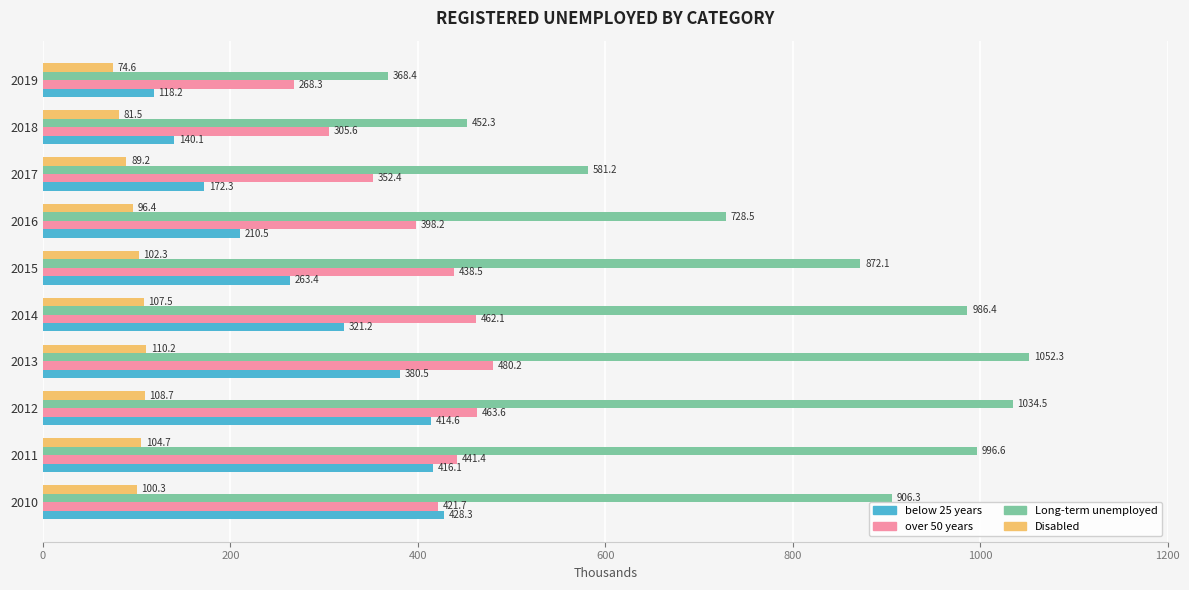

At which category is the sum across all series the highest?

2013